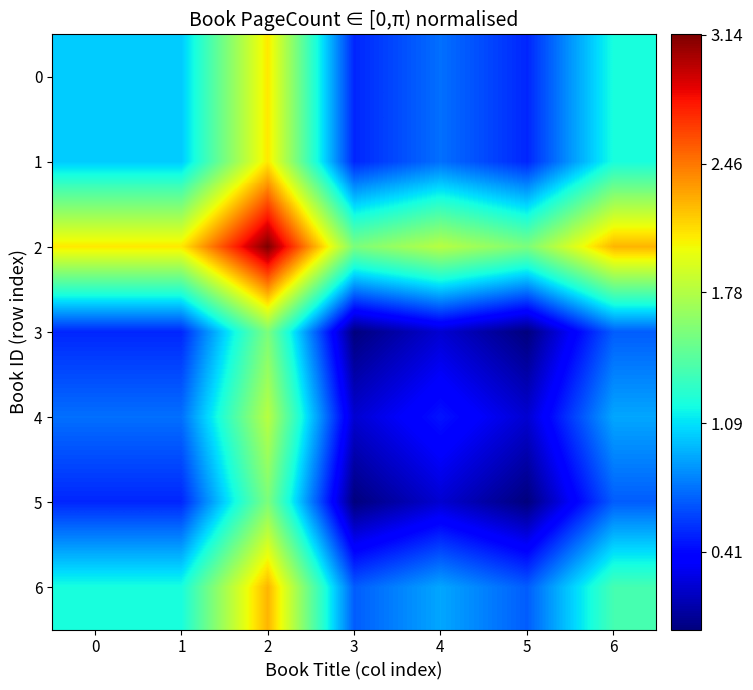

Reading left to right, transcribe all the data shown in this chart.

0: 0=1.0	1=1.0	2=2.1	3=0.5	4=0.7	5=0.5	6=1.2
1: 0=1.0	1=1.0	2=2.1	3=0.5	4=0.7	5=0.5	6=1.2
2: 0=2.1	1=2.1	2=3.1	3=1.6	4=1.8	5=1.6	6=2.3
3: 0=0.5	1=0.5	2=1.6	3=0.0	4=0.2	5=0.0	6=0.7
4: 0=0.7	1=0.7	2=1.8	3=0.2	4=0.5	5=0.2	6=0.9
5: 0=0.5	1=0.5	2=1.6	3=0.0	4=0.2	5=0.0	6=0.7
6: 0=1.2	1=1.2	2=2.3	3=0.7	4=0.9	5=0.7	6=1.4